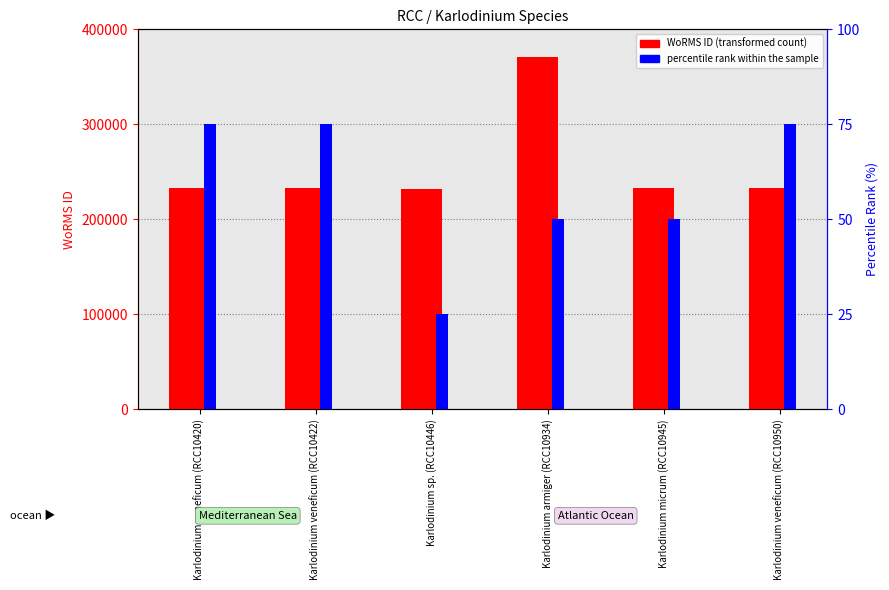

How many bars are there in each group?

2